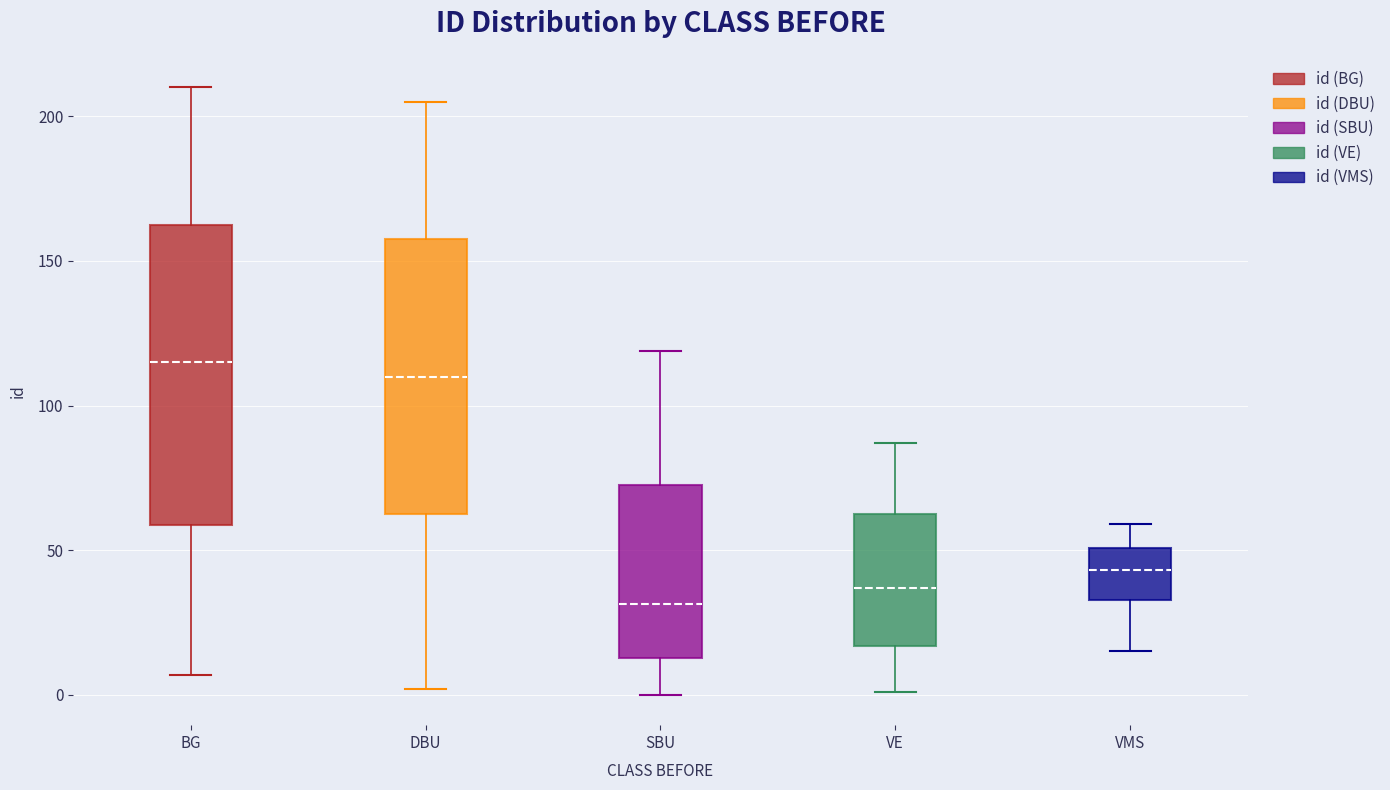

Reading left to right, transcribe this box plot: for each box, give where its median line is, the range the box spans, and where its two whiskers end, as read against the y-axis. The values are not printed on the chart, so give them approximately, as read against the axis.

BG: median 115, box 60 to 165, whiskers 5 to 210
DBU: median 110, box 65 to 160, whiskers 0 to 205
SBU: median 30, box 15 to 75, whiskers 0 to 120
VE: median 35, box 15 to 65, whiskers 0 to 85
VMS: median 45, box 35 to 50, whiskers 15 to 60